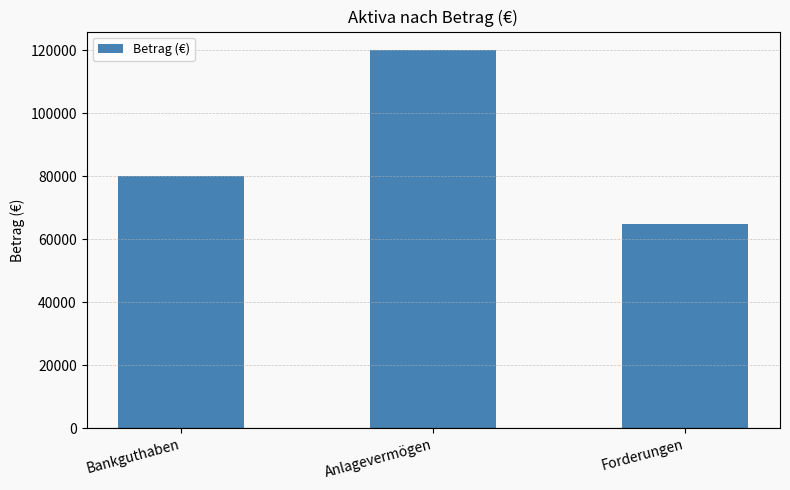

List the labels in order of value, smallest first.

Forderungen, Bankguthaben, Anlagevermögen